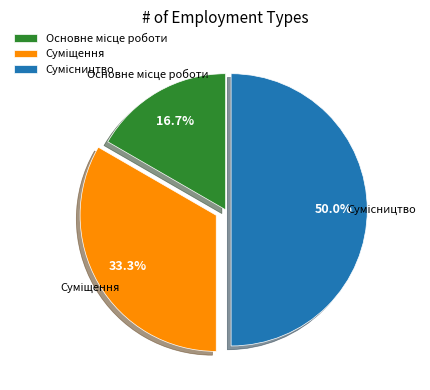

Between Суміщення and Сумісництво, which is larger?

Сумісництво